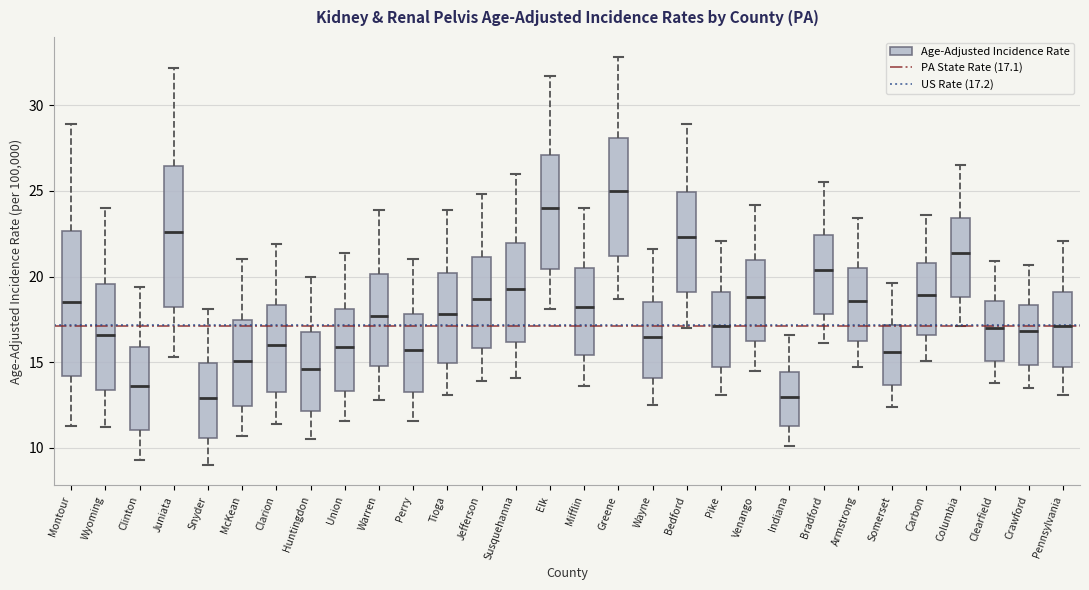

Which box's median line is the highest?

Greene